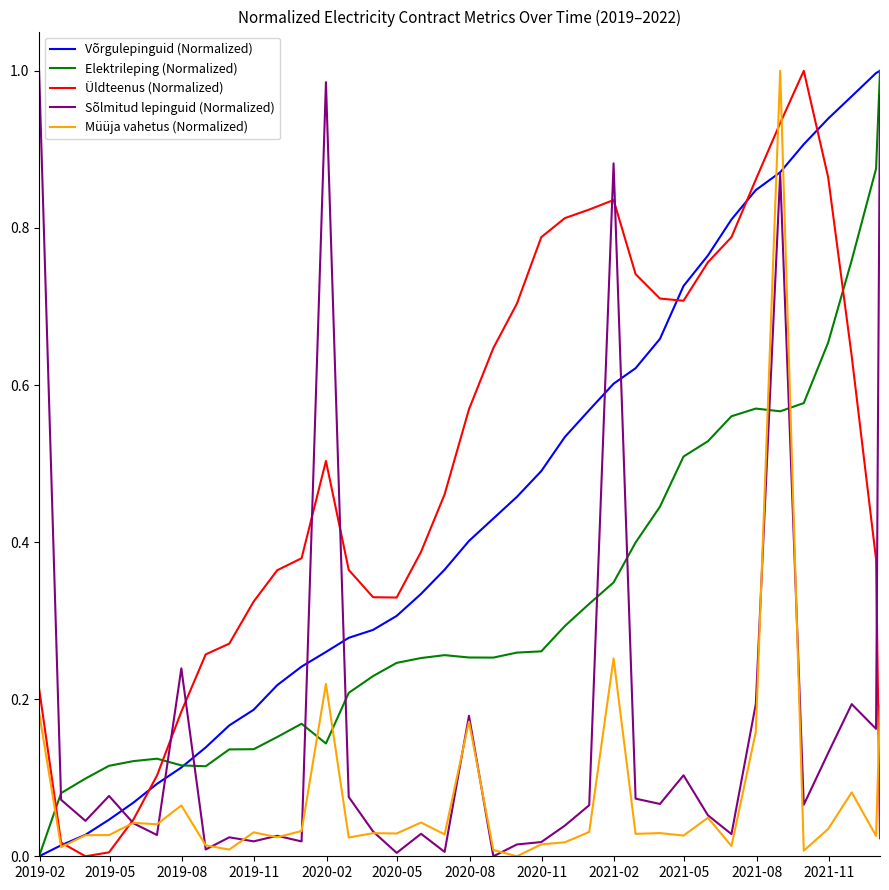

At how many categories does at least one series exceed 0?

37